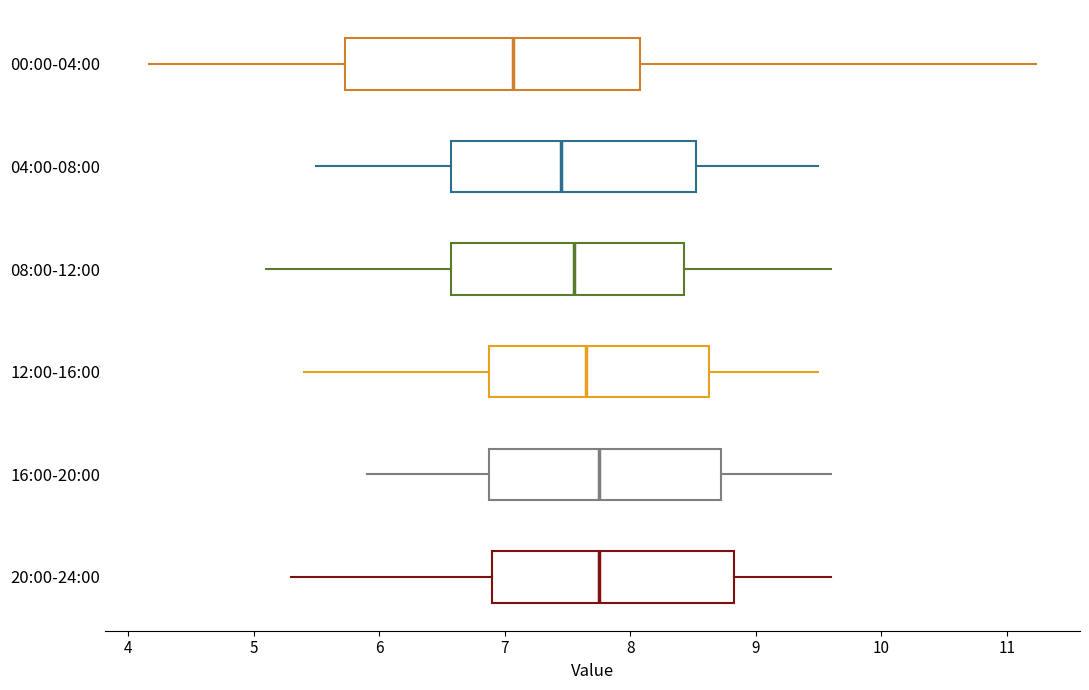

Where is the right edge of the box for 00:00-04:00 on the x-axis? The values are not printed on the chart, so give them approximately, as read against the axis.

8.1